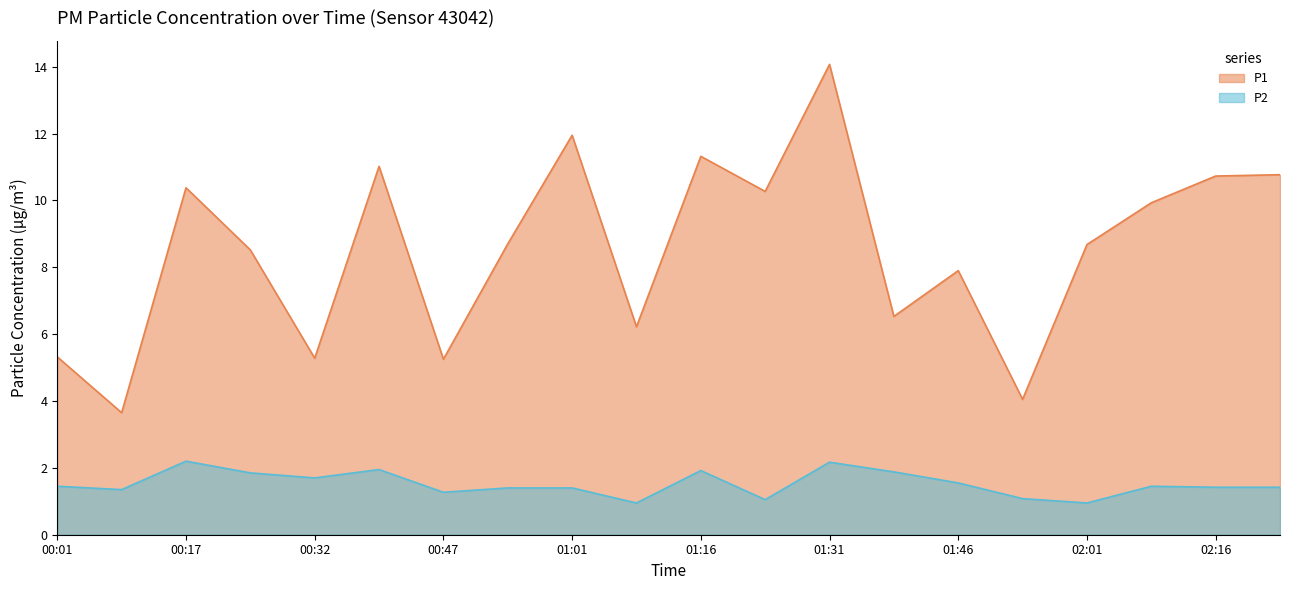

Where is the first local maximum for P2?

00:17